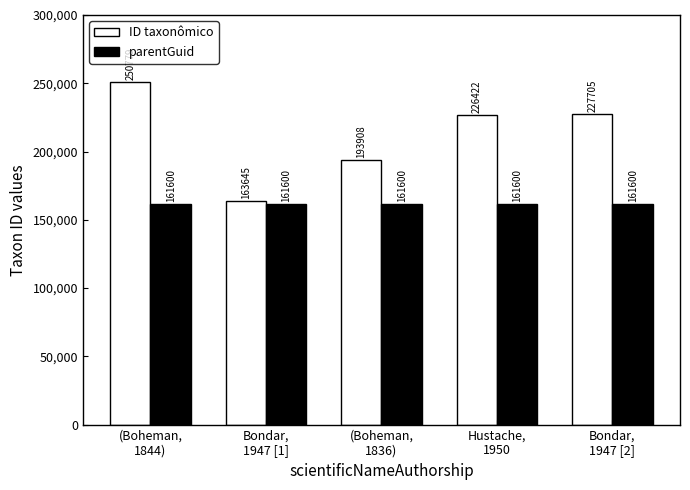

Where is ID taxonômico nearest to the value 207212?

(Boheman,
1836)